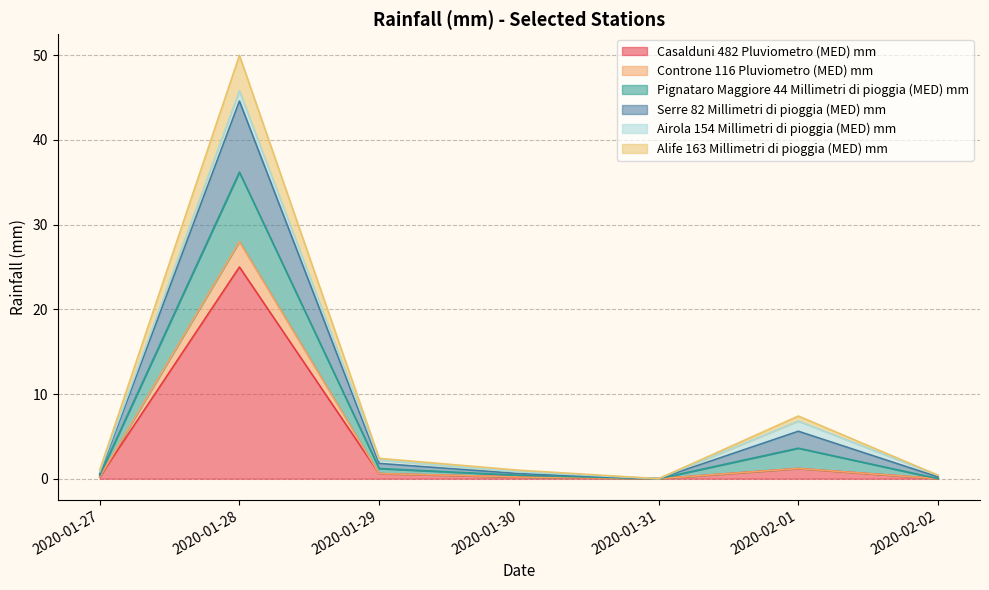

Between 2020-01-31 and 2020-02-02, which series saw the biggest shift?

Pignataro Maggiore 44 Millimetri di pioggia (MED) mm